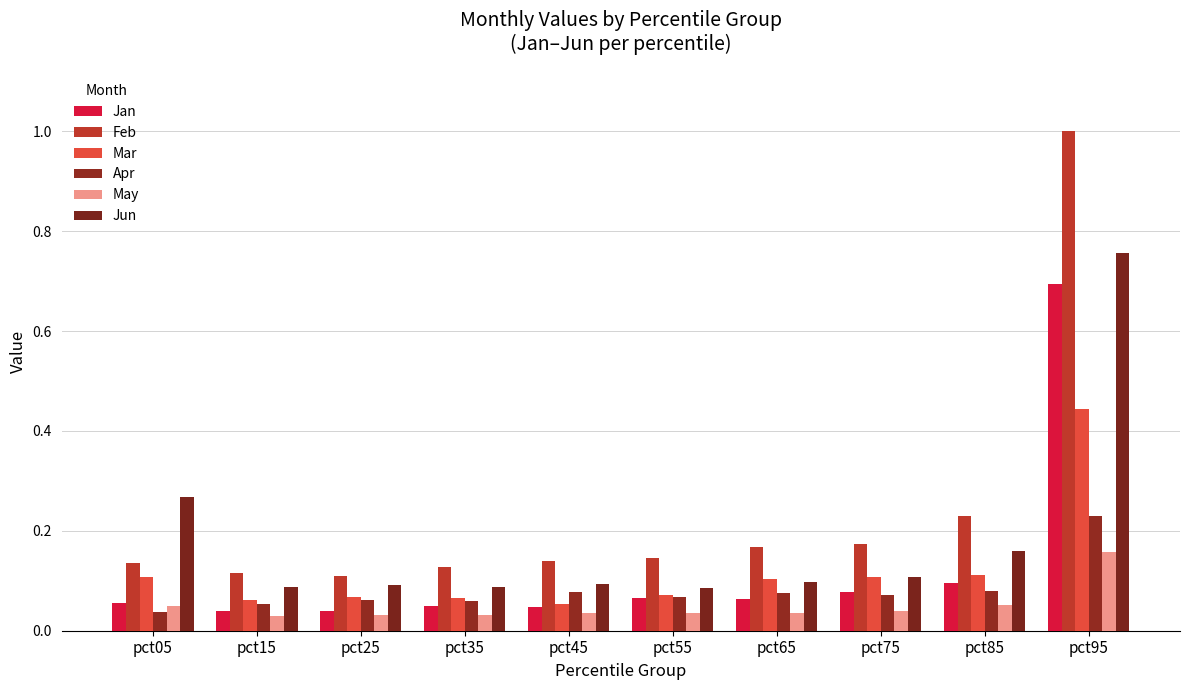

Which category has the highest value across all series?

pct95